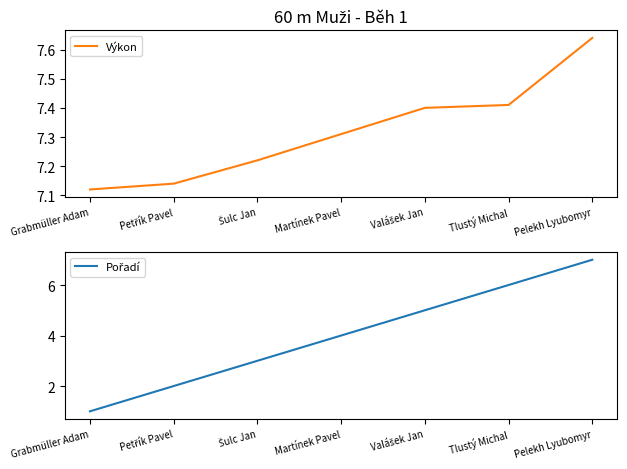

What is the smallest value displayed?

1.0